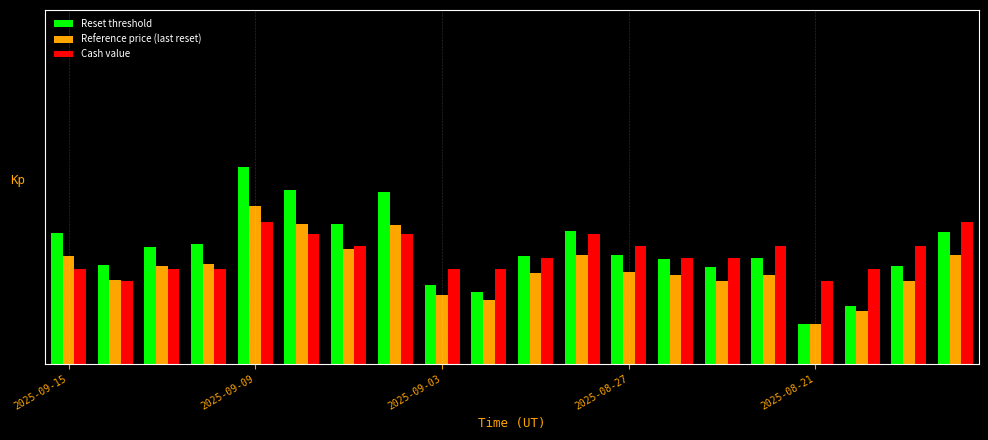

Are the bars grouped side by side (vs. stacked)?

Yes